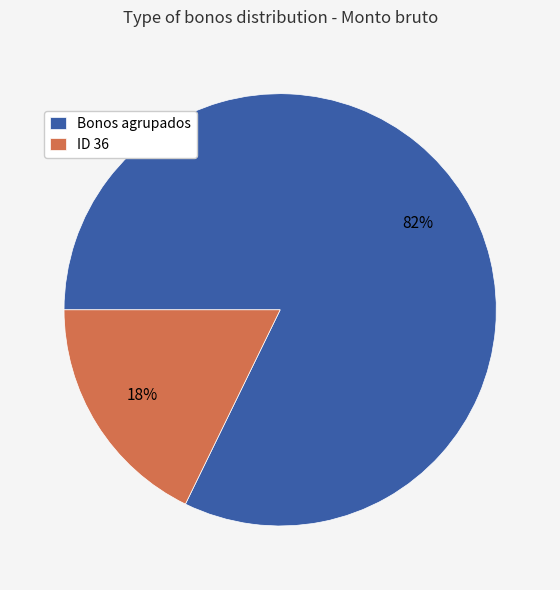

Is there a majority slice in this chart?

Yes